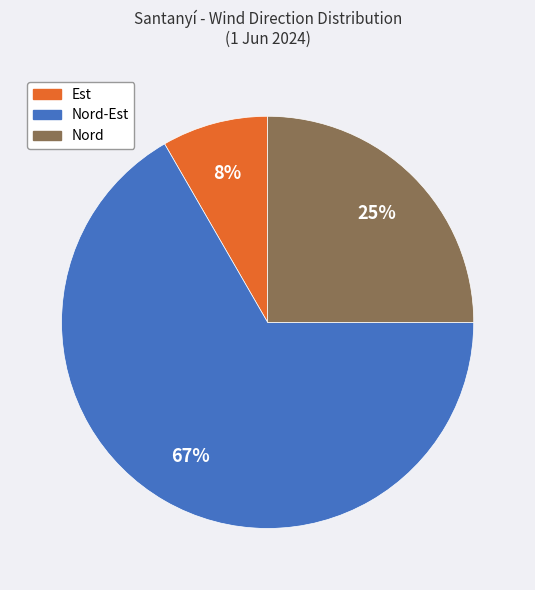

Is there any slice that represents more than half of the pie?

Yes